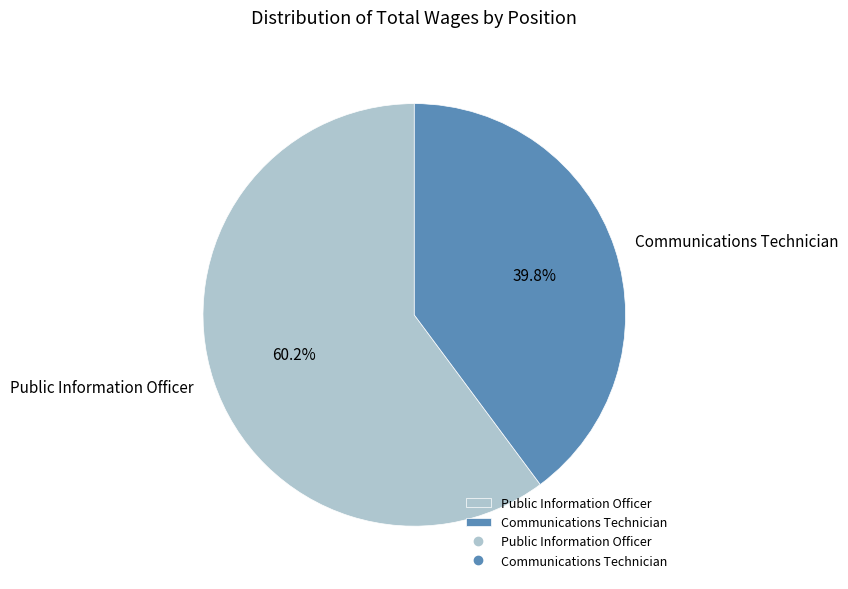

Is Public Information Officer the majority of the pie?

Yes